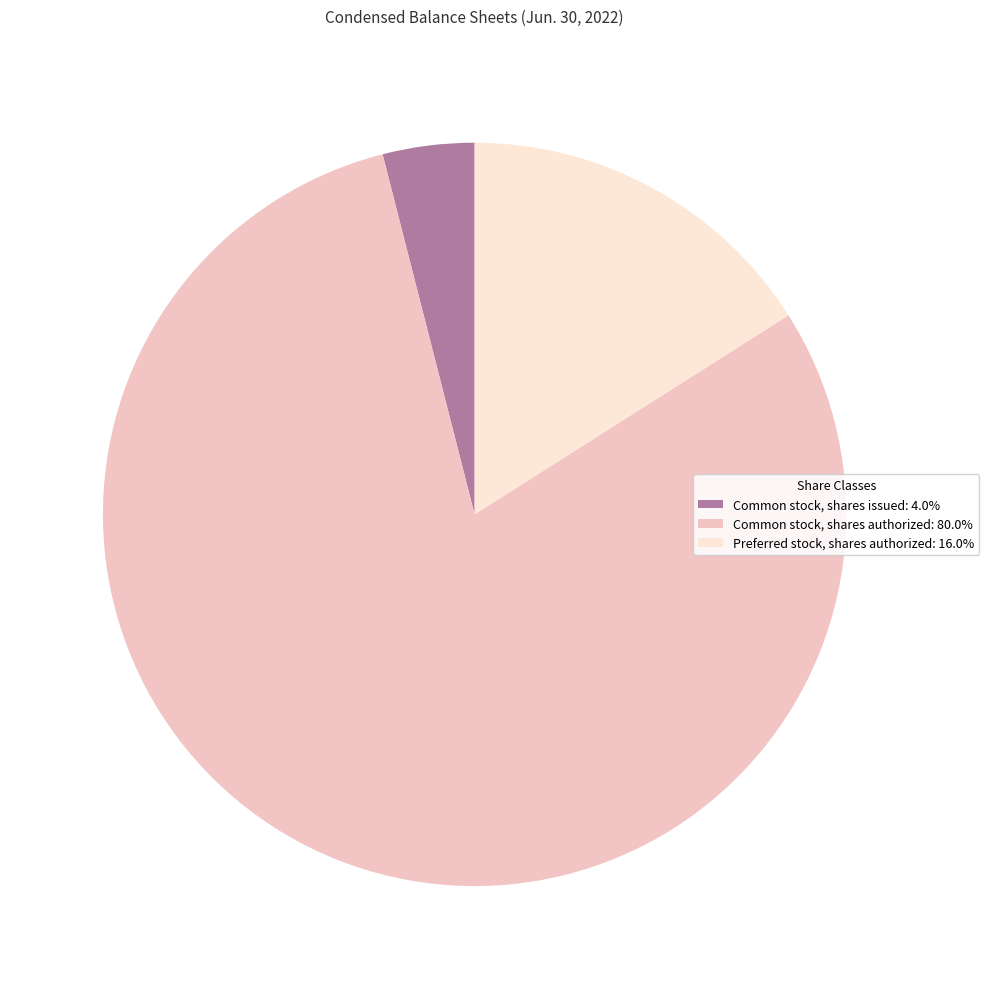

The Preferred stock, shares authorized slice represents 1% of the pie. True or false?

False